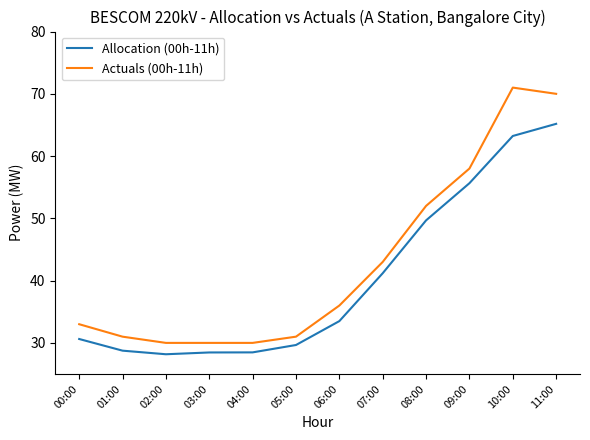

What is the sum of all Actuals (00h-11h) values?

515.0